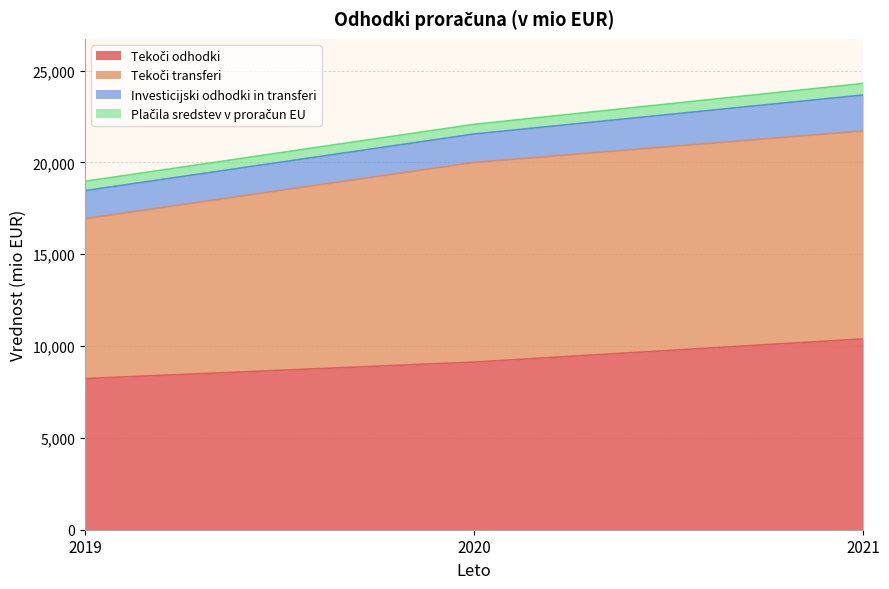

What is the total value across all series at 2021?

24296.7